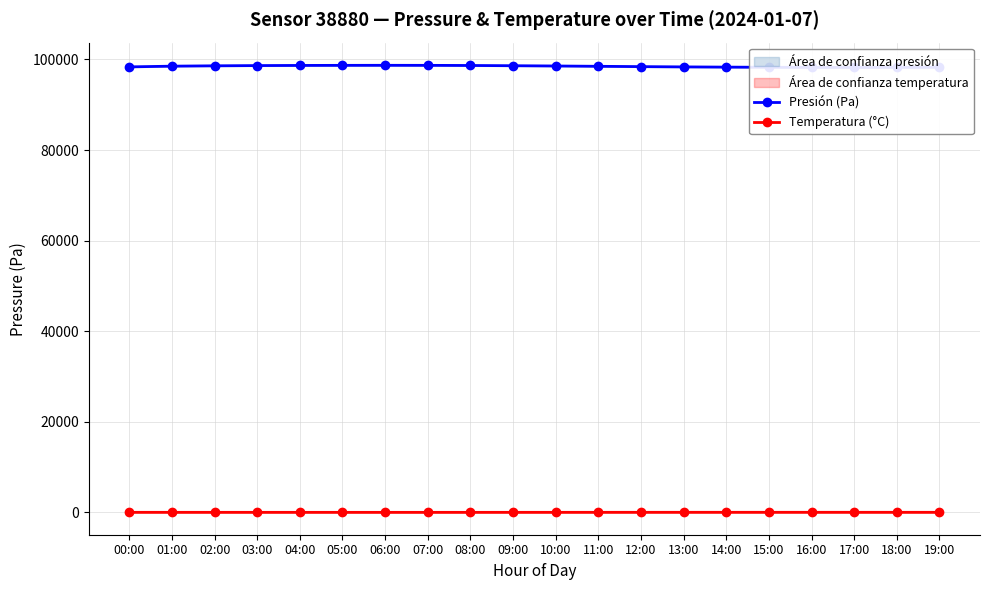

What is the difference between the second highest and minimum values in the Presión (Pa) series?

460.0